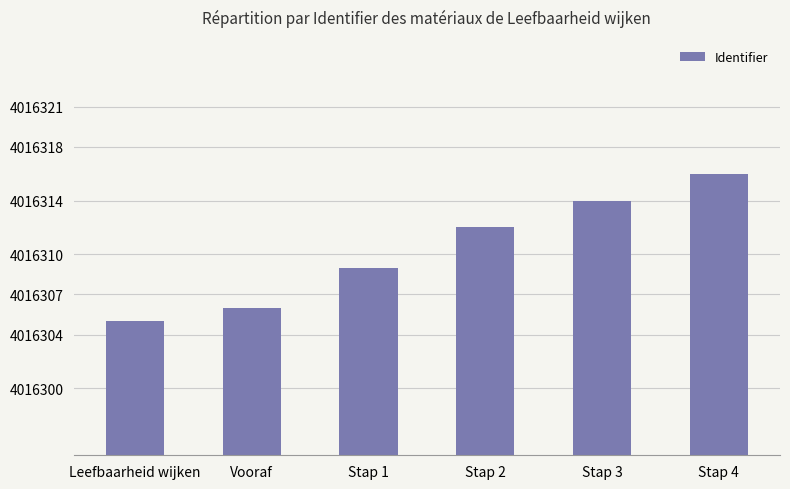

What is the sum of the values at Stap 3 and Stap 2?

8032626